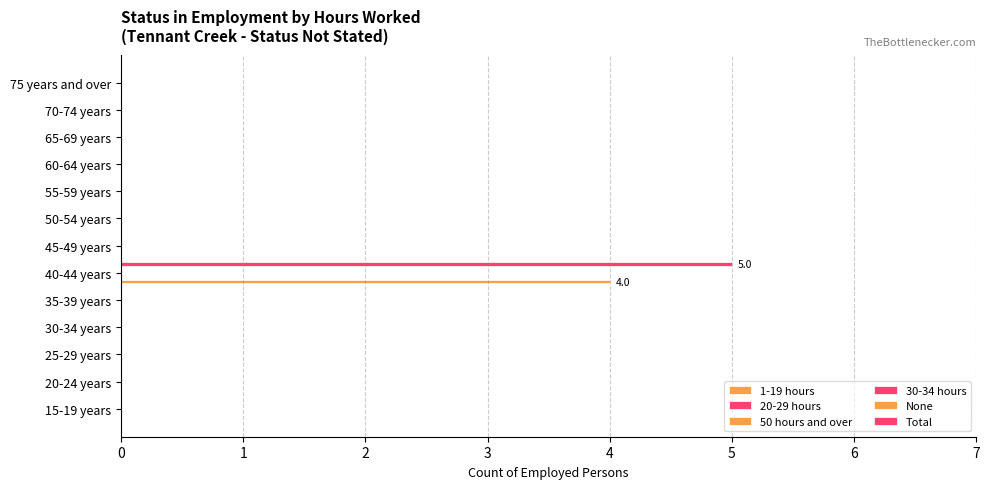

Which series has the largest total across all categories?

Total